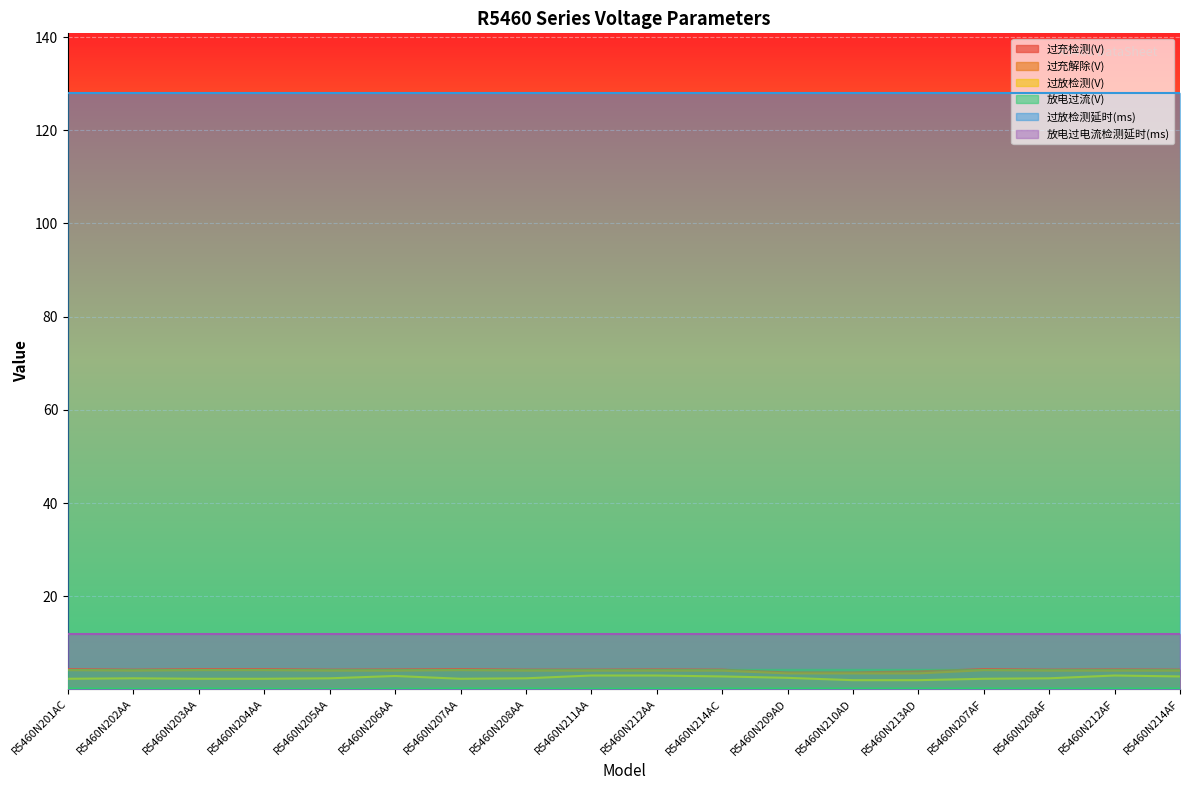

Is the value of 过放检测(V) at R5460N214AF greater than the value of 放电过流(V) at R5460N207AA?

Yes